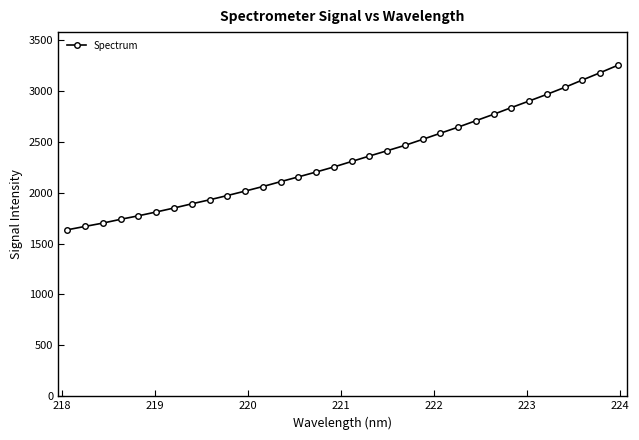

Count the number of values greater than 2306.

16